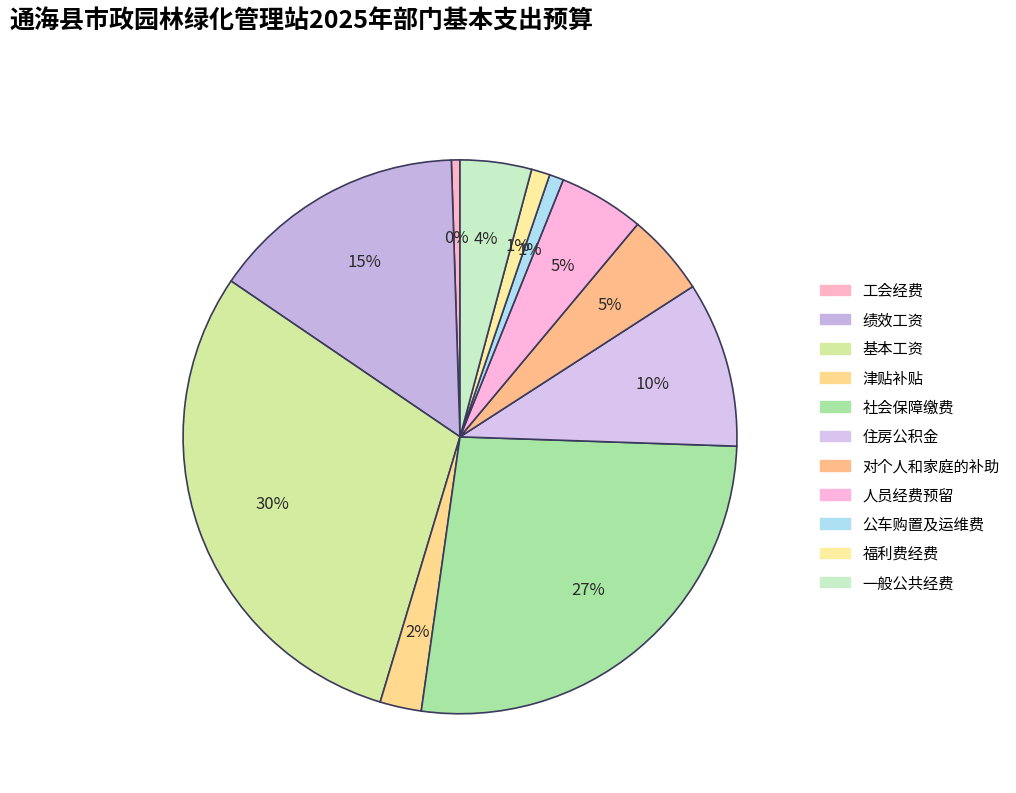

To the nearest percent, what is the average slice percentage?

9%